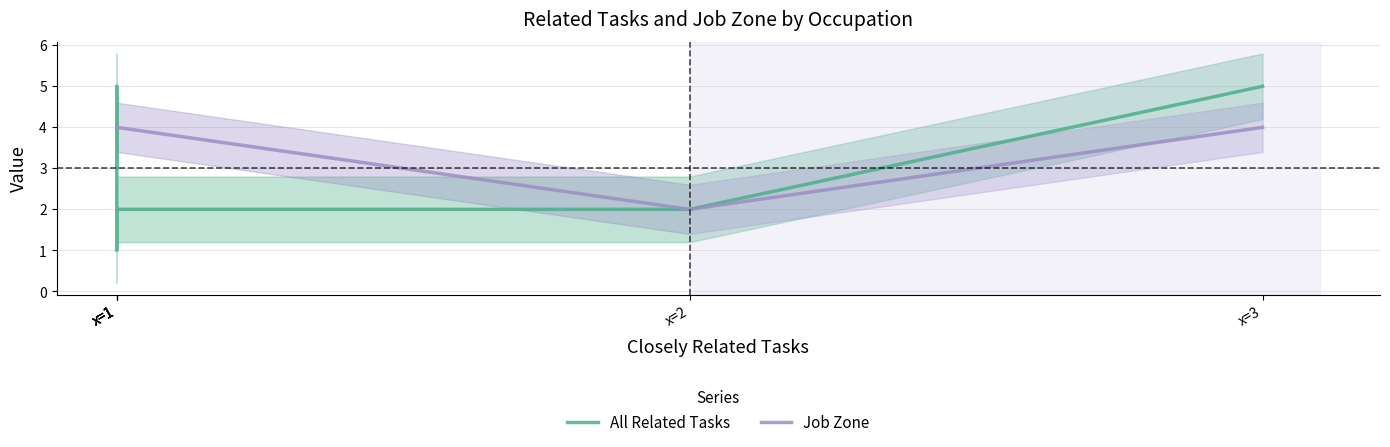

How many intersections are there between All Related Tasks and Job Zone?

2